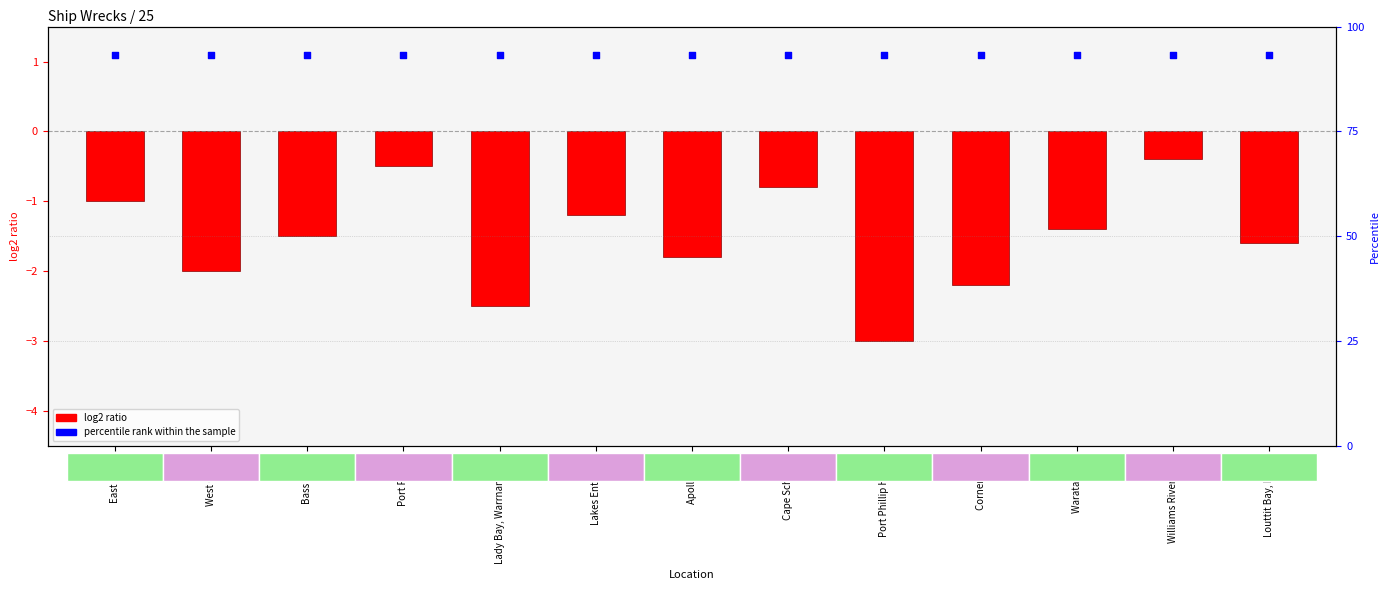

Is the value of log2 ratio at Port Phillip Heads greater than the value of percentile rank within the sample at Corner Inlet?

No